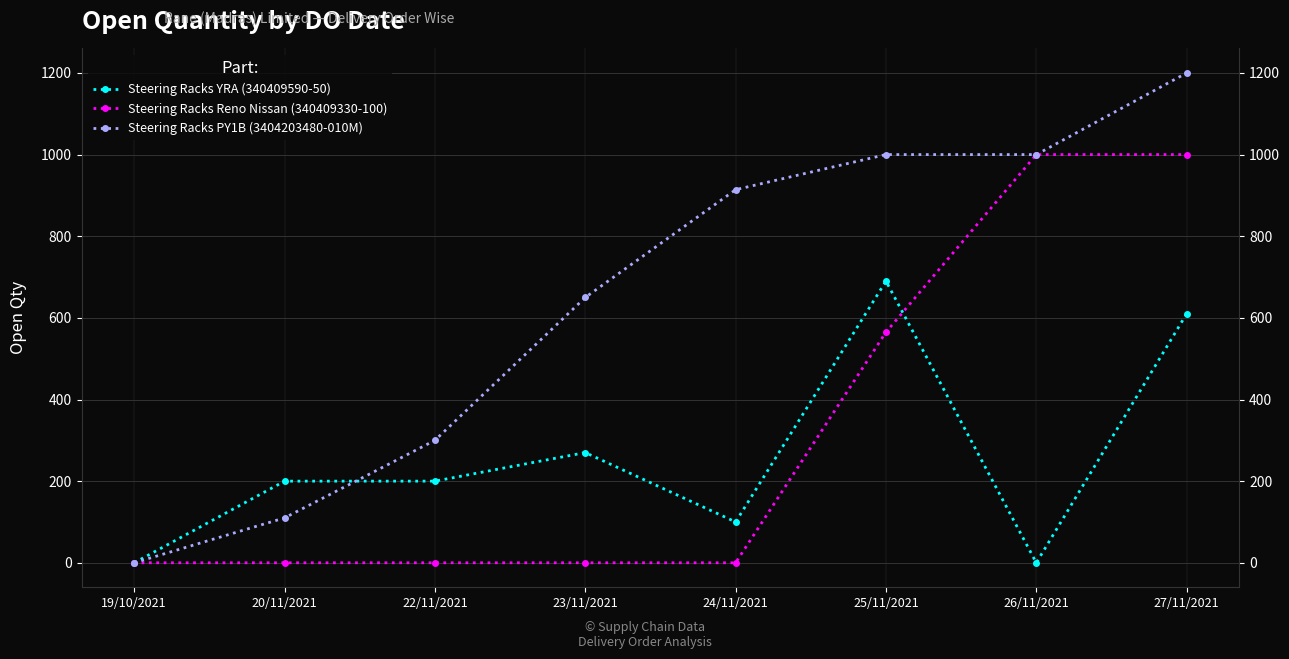

What is the greatest value displayed?

1200